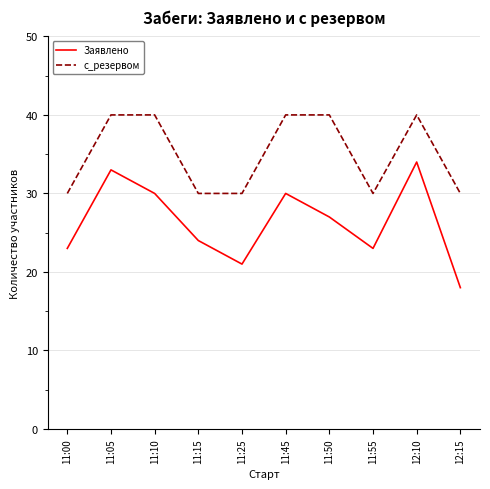

List the series in order of their peak value, highest first.

с_резервом, Заявлено